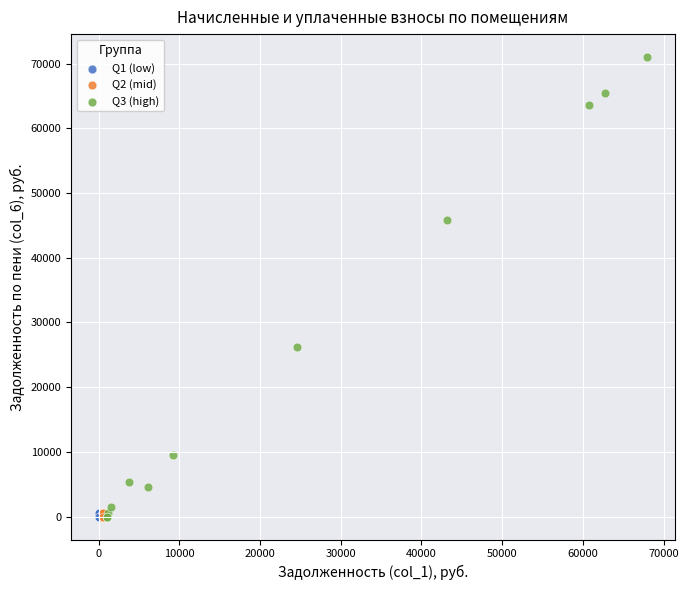

Which series has the largest Y range (max minus min)?

Q3 (high)